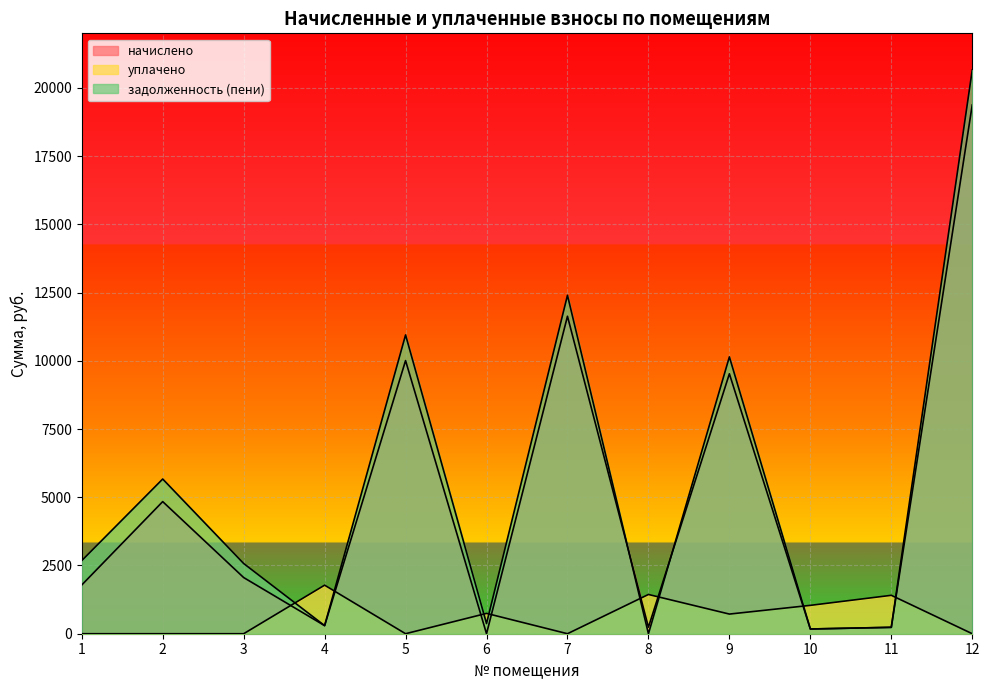

Which has a higher value, 5 or 2?

5